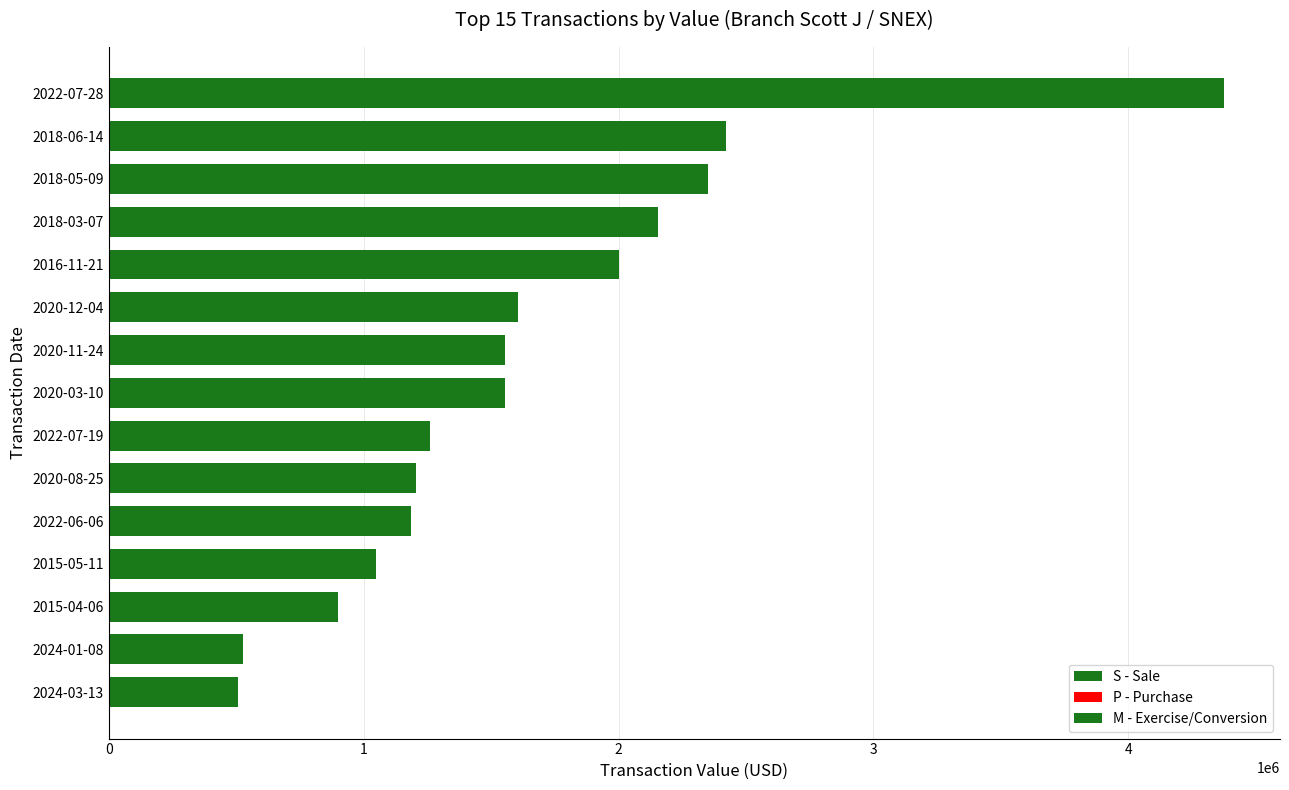

What is the sum of the values at 1 and 2?

4771517